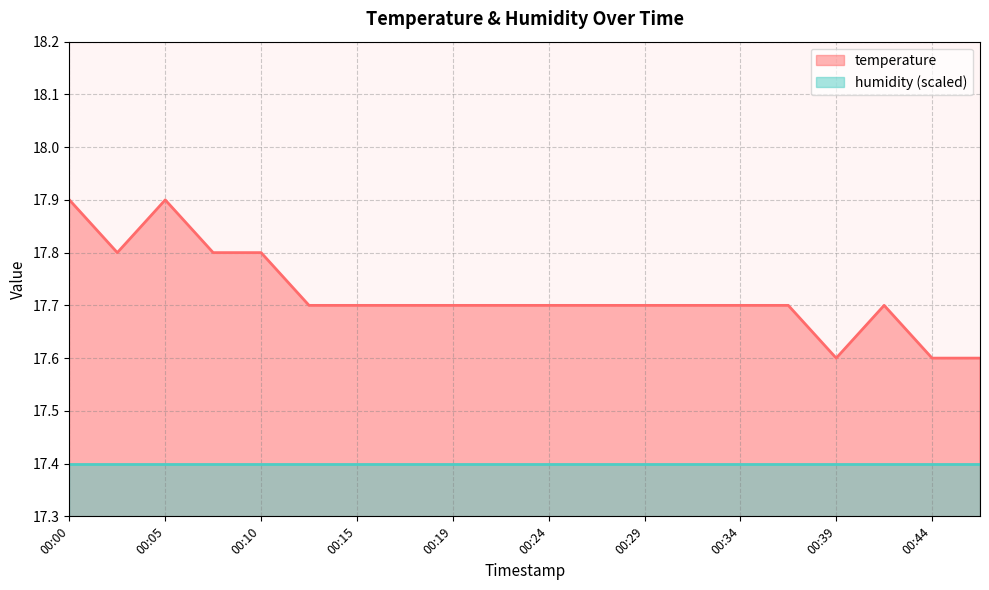

How many series are shown in this chart?

2